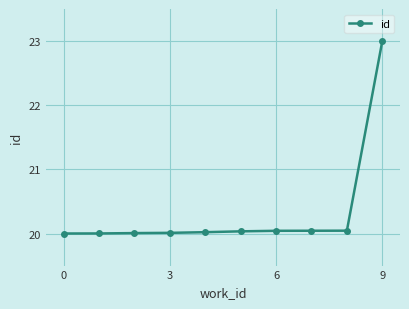

What is the greatest value displayed?

23.0